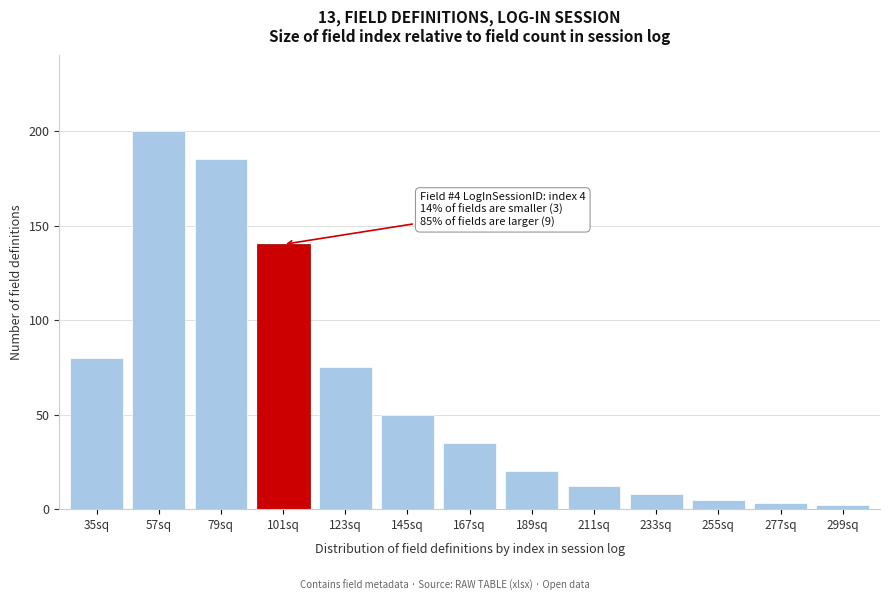

Reading left to right, extract all data points from this chart.

35sq=80	57sq=200	79sq=185	101sq=140	123sq=75	145sq=50	167sq=35	189sq=20	211sq=12	233sq=8	255sq=5	277sq=3	299sq=2